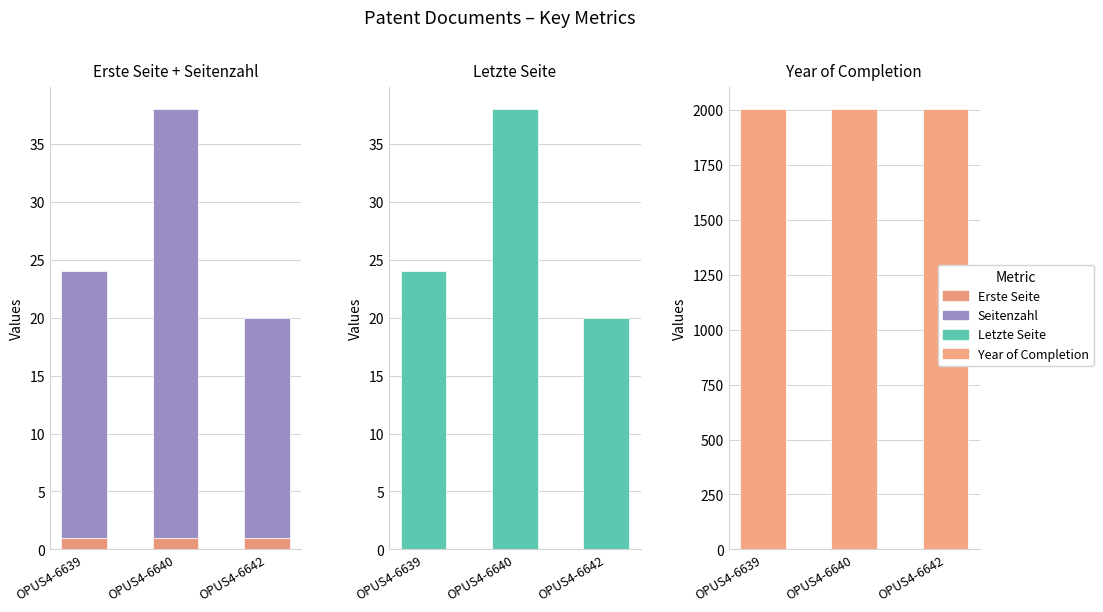

Reading right to left, extract all data points from this chart.

Erste Seite: OPUS4-6642=1	OPUS4-6640=1	OPUS4-6639=1
Seitenzahl: OPUS4-6642=19	OPUS4-6640=37	OPUS4-6639=23
Letzte Seite: OPUS4-6642=20	OPUS4-6640=38	OPUS4-6639=24
Year of Completion: OPUS4-6642=2003	OPUS4-6640=2003	OPUS4-6639=2003